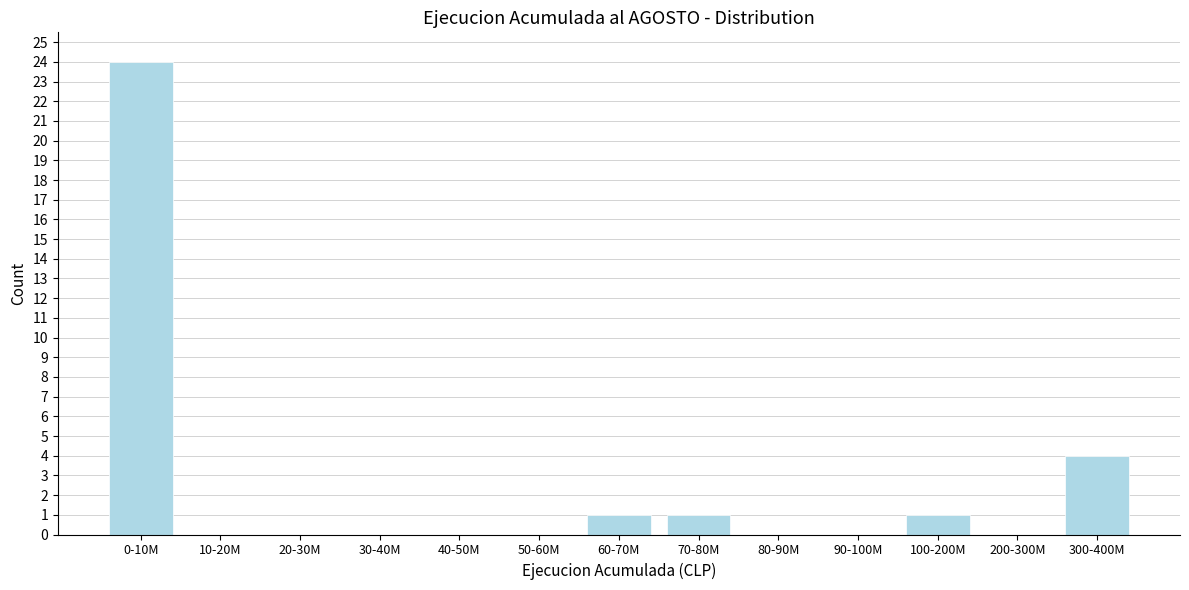

Reading right to left, extract all data points from this chart.

300-400M=4	200-300M=0	100-200M=1	90-100M=0	80-90M=0	70-80M=1	60-70M=1	50-60M=0	40-50M=0	30-40M=0	20-30M=0	10-20M=0	0-10M=24